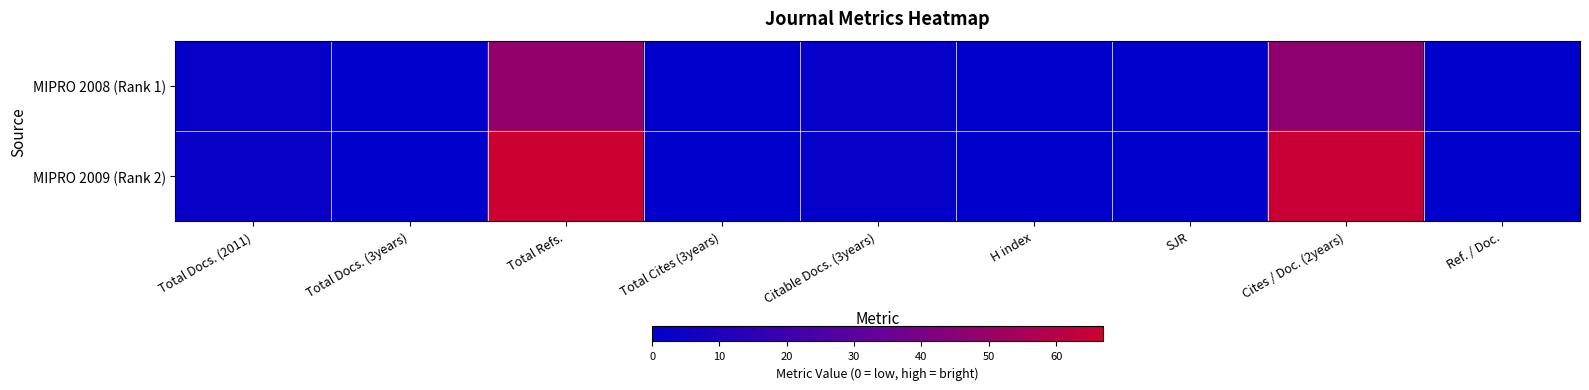

At which category does the chart reach its peak across all series?

Total Refs.